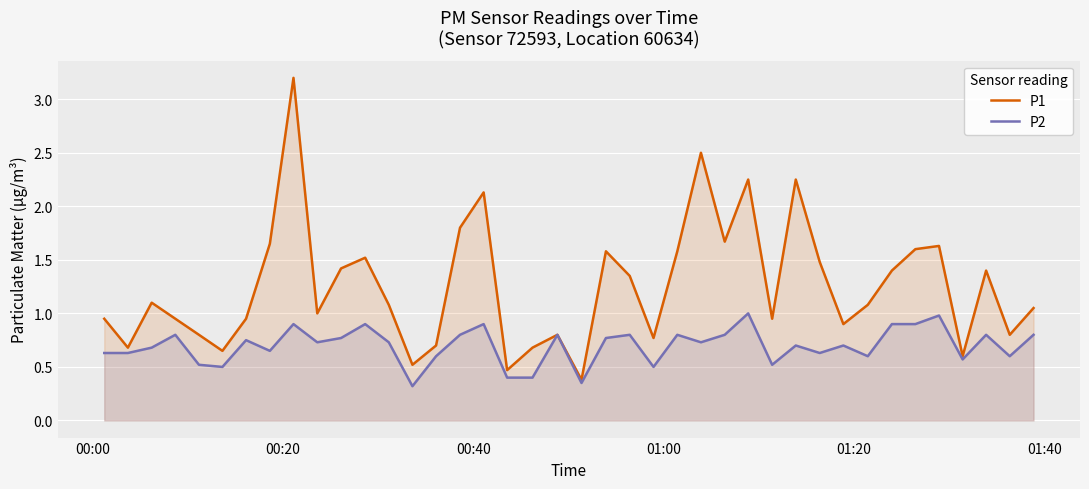

What are all the series names shown in the legend?

P1, P2